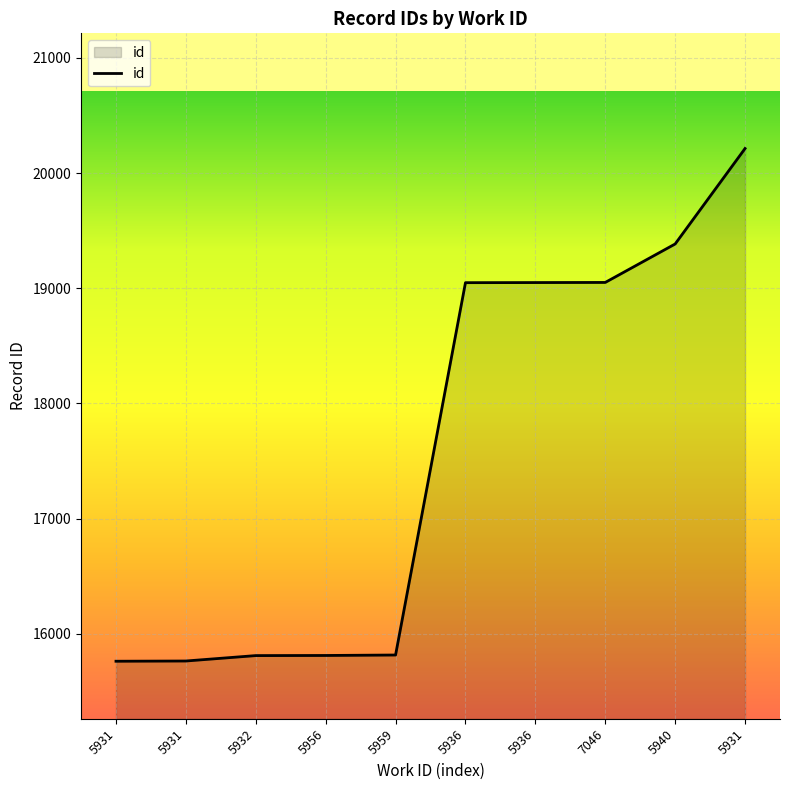

List the labels in order of value, largest first.

5931, 5940, 7046, 5936, 5936, 5959, 5956, 5932, 5931, 5931